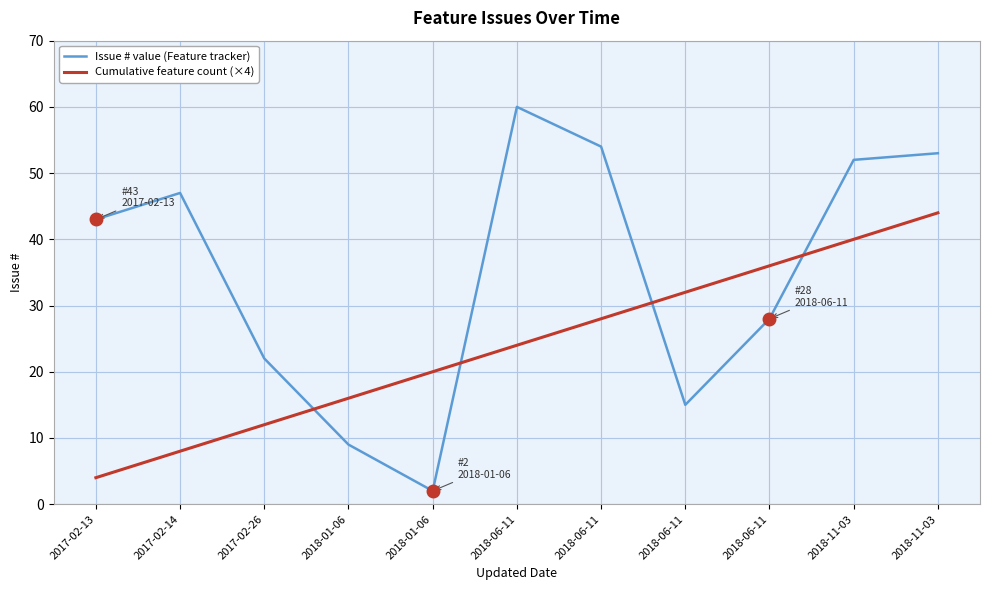

Between 2018-01-06 and 2018-06-11, which series saw the biggest shift?

Issue # value (Feature tracker)